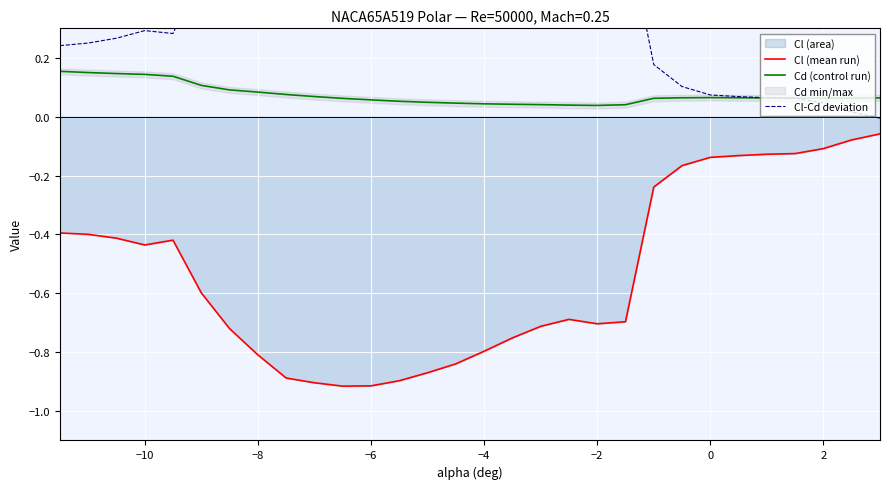

True or false: Cd (control run) and Cl (mean run) intersect in this chart.

False